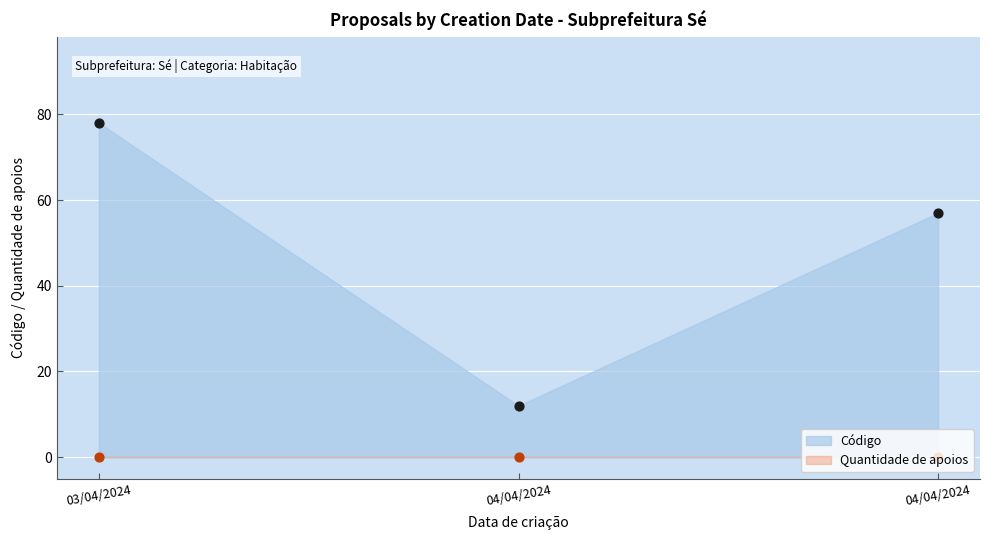

Approximately how many times larger is the value at 04/04/2024 compared to 03/04/2024?

0.7